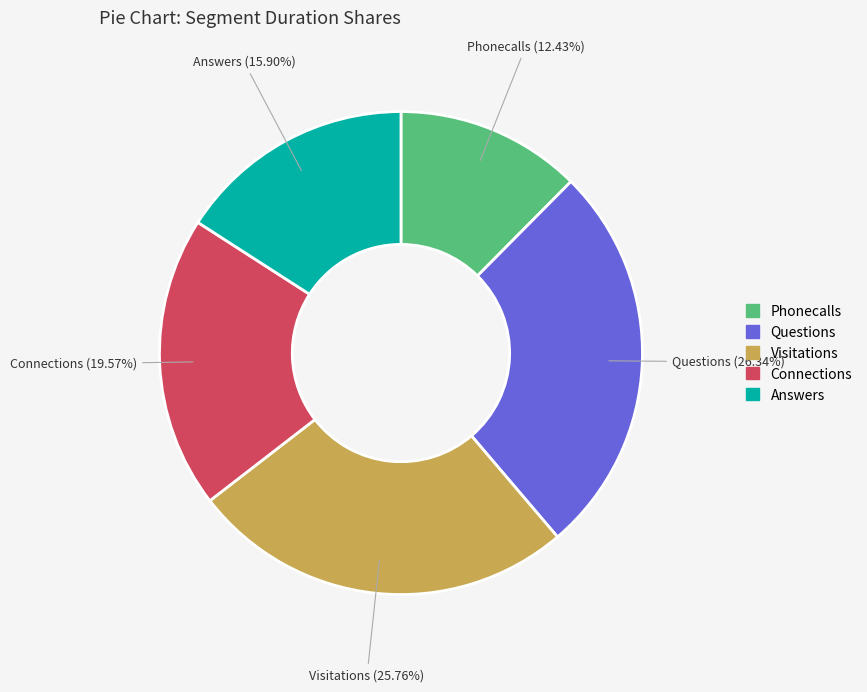

Count the number of slices in the pie.

5